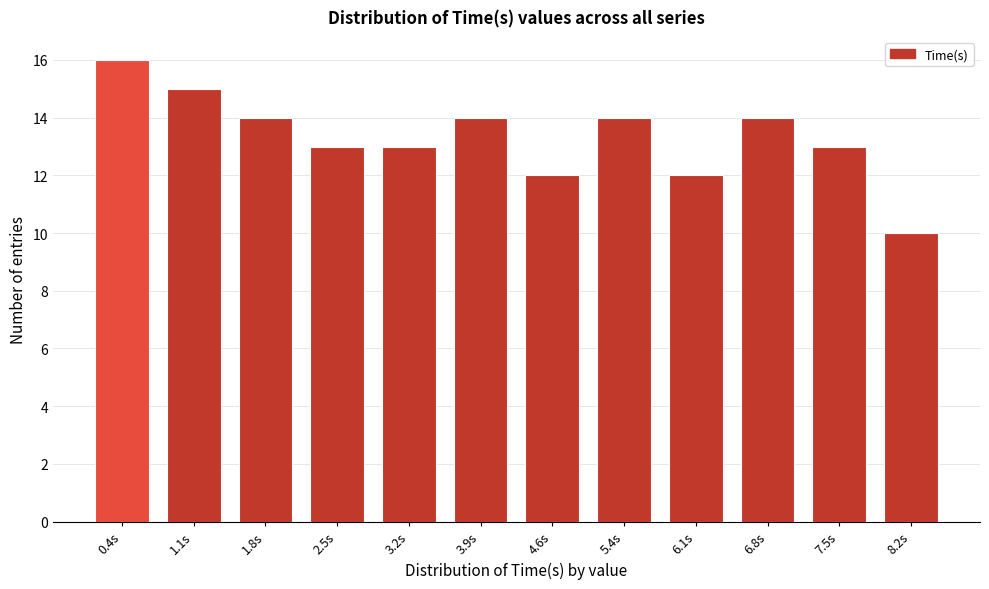

Reading left to right, transcribe all the data shown in this chart.

16	15	14	13	13	14	12	14	12	14	13	10